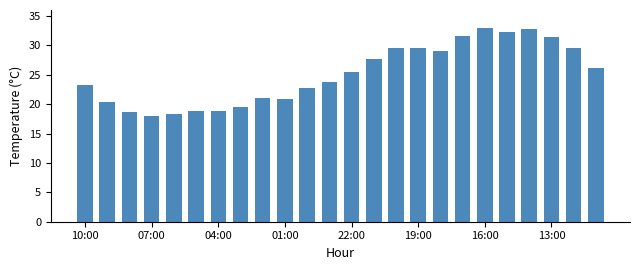

What is the value of the 23rd bar from the left?

29.5